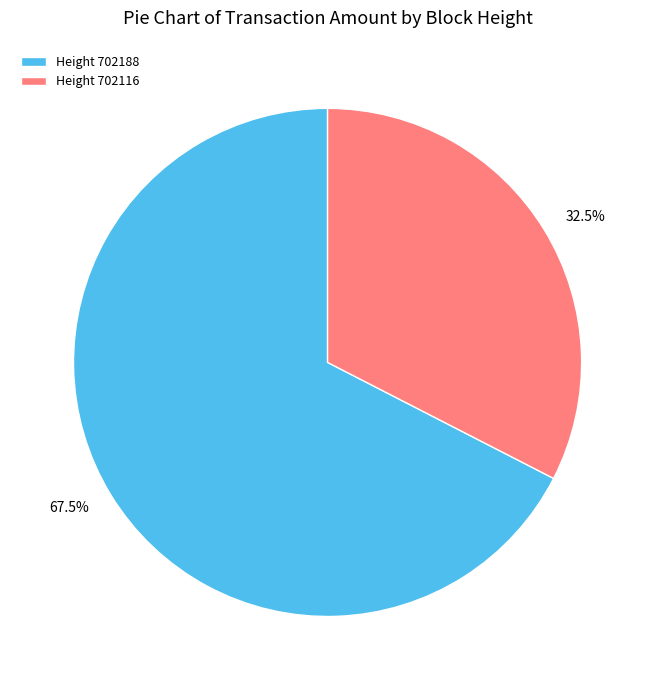

Does any single category account for the majority?

Yes